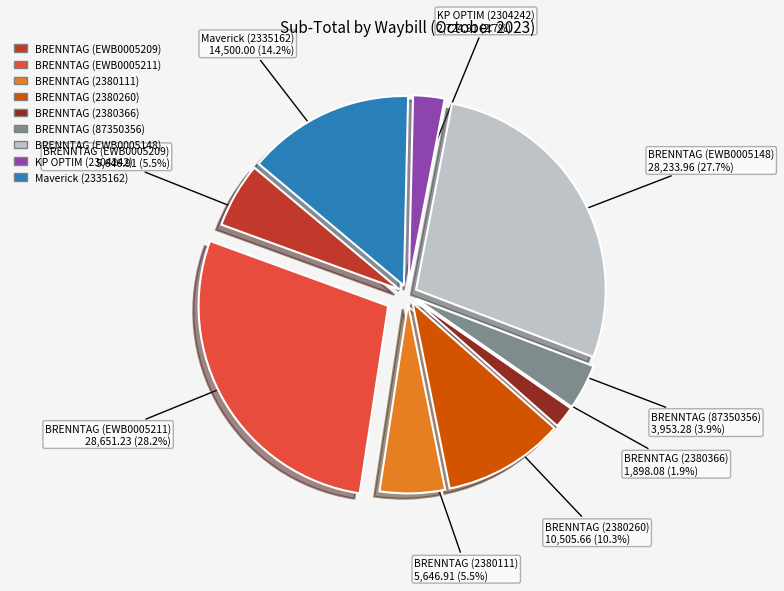

To the nearest percent, what is the combined percentage of Maverick (2335162) and BRENNTAG (EWB0005148)?

42%